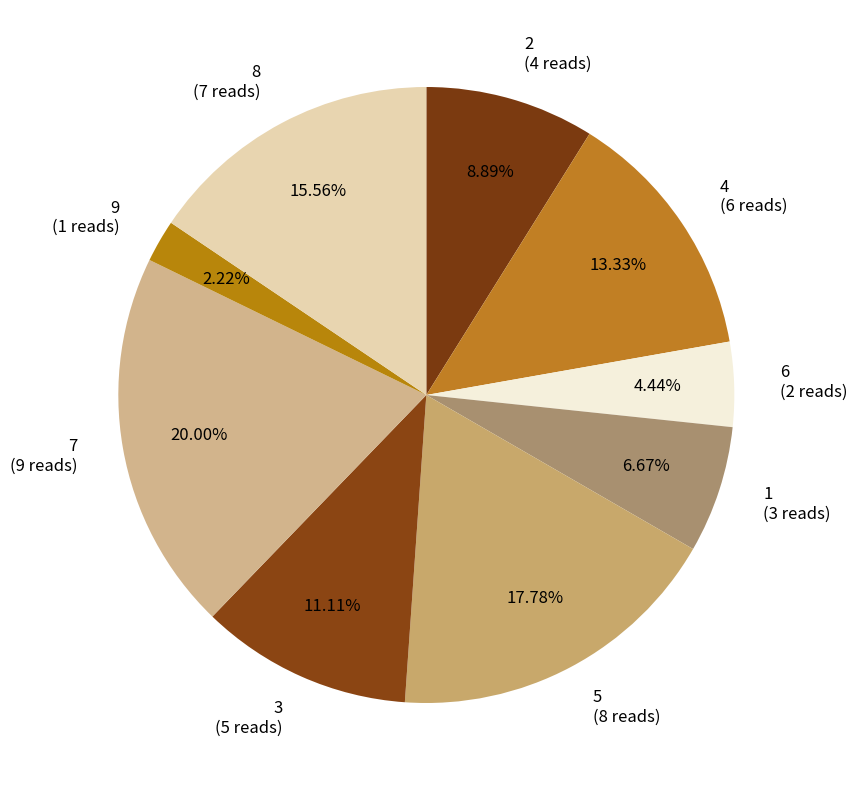

To the nearest percent, what is the average slice percentage?

11%